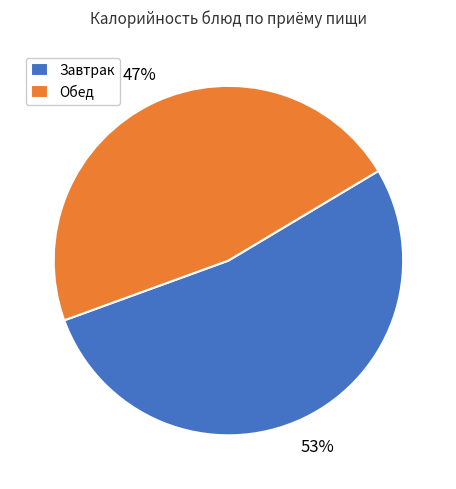

What percentage is the Обед slice, to the nearest percent?

47%